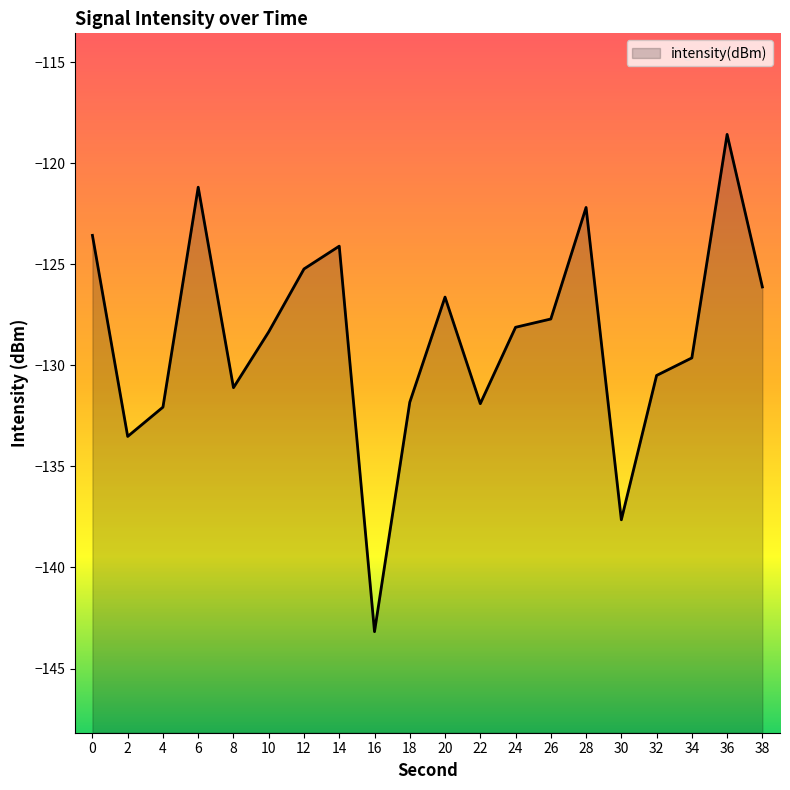

Rank the categories by value from highest to lowest.

36, 6, 28, 0, 14, 12, 38, 20, 26, 24, 10, 34, 32, 8, 18, 22, 4, 2, 30, 16